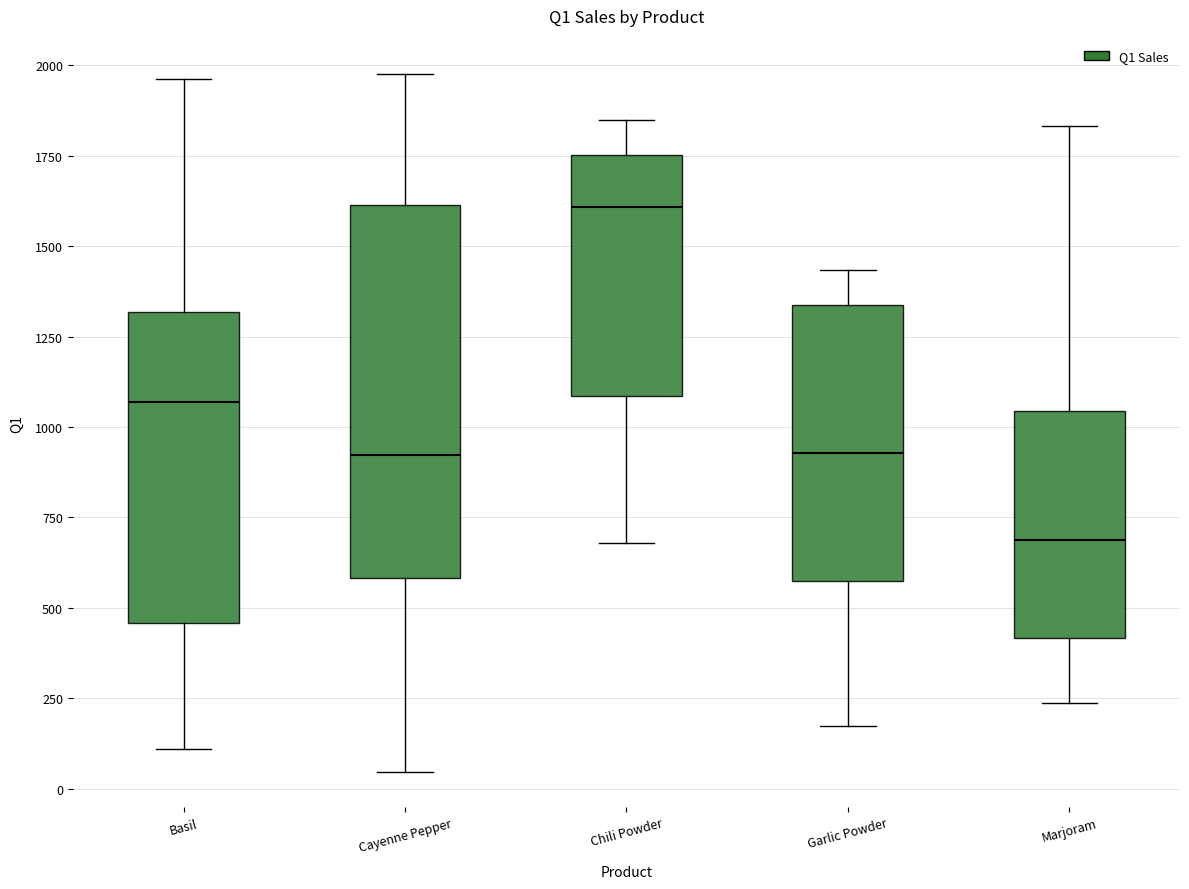

Where does the upper whisker of the box for Garlic Powder end on the y-axis? The values are not printed on the chart, so give them approximately, as read against the axis.

1450